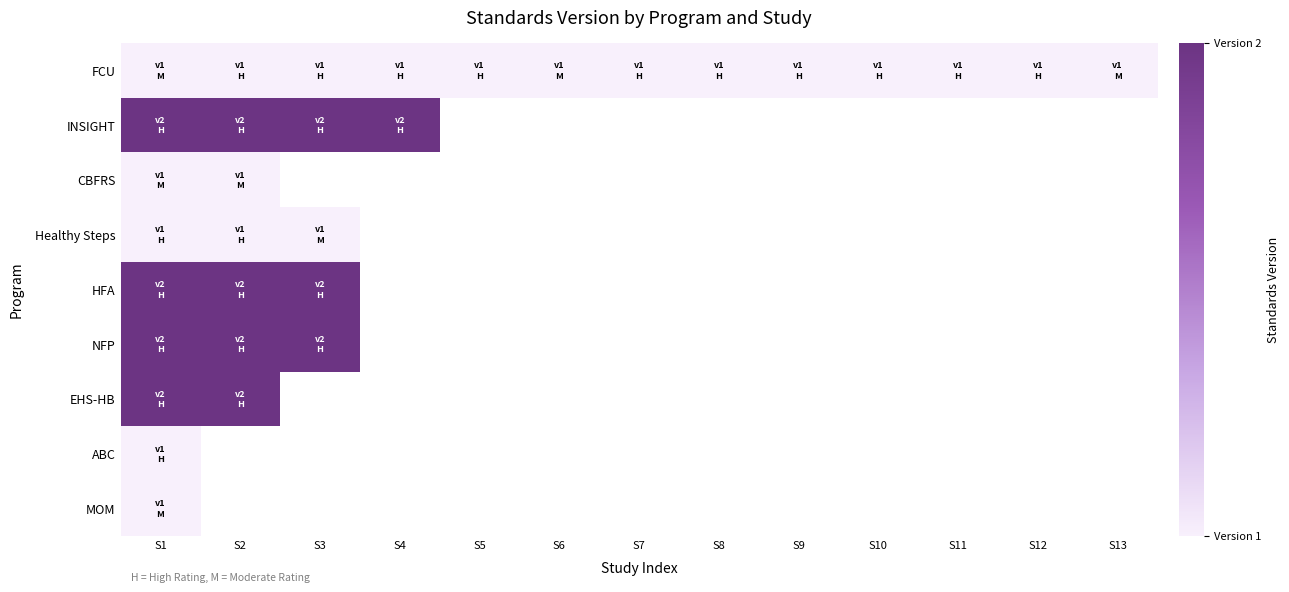

At how many categories does at least one series exceed 1?

4